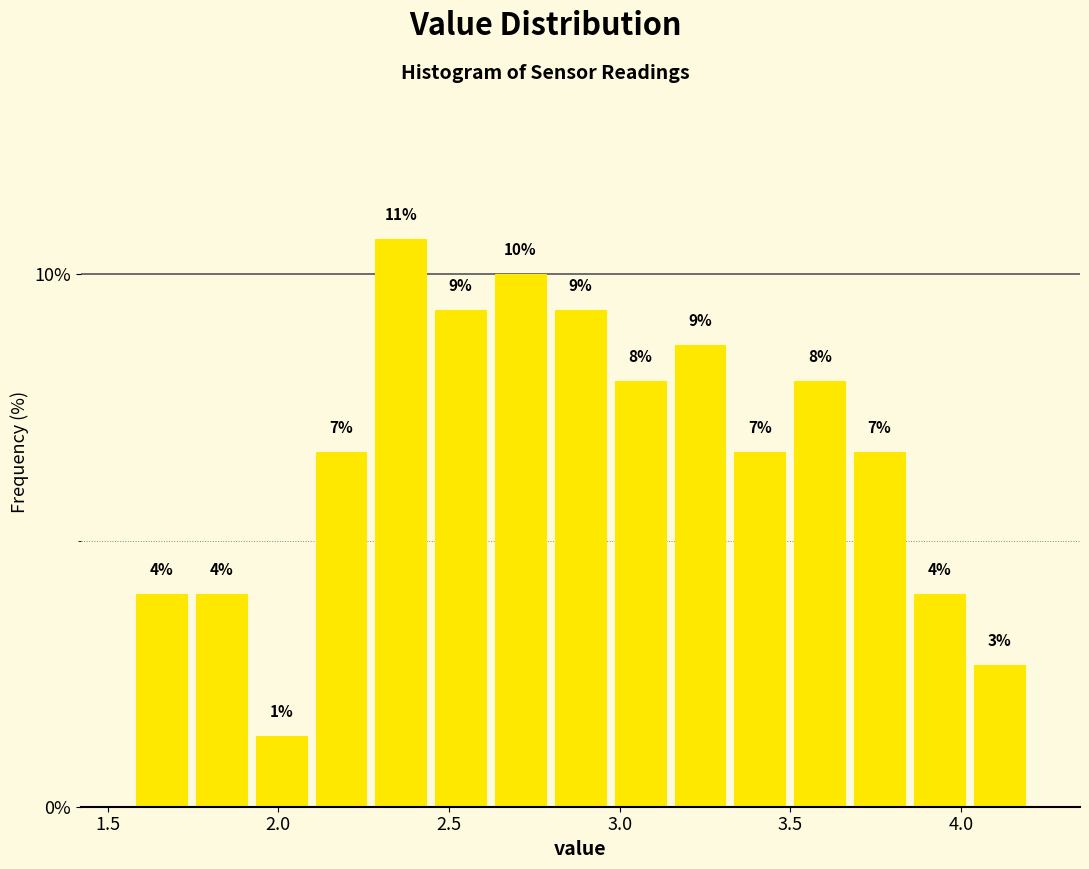

Read against the x-axis, roughly where is the centre of the tallest bar?

2.35